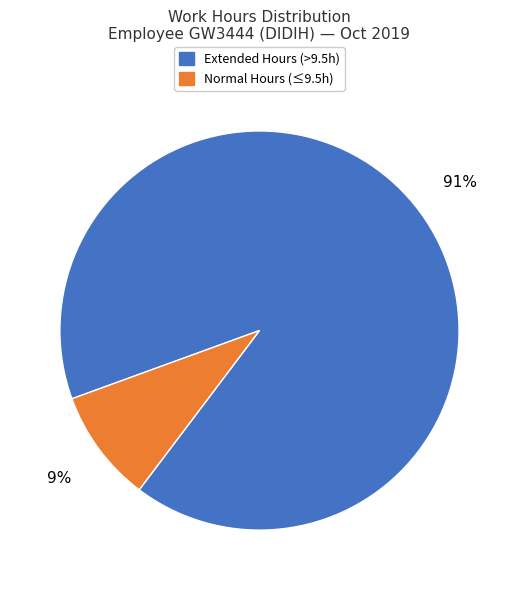

Is it true that Normal Hours (≤9.5h) is 9% of the pie?

True